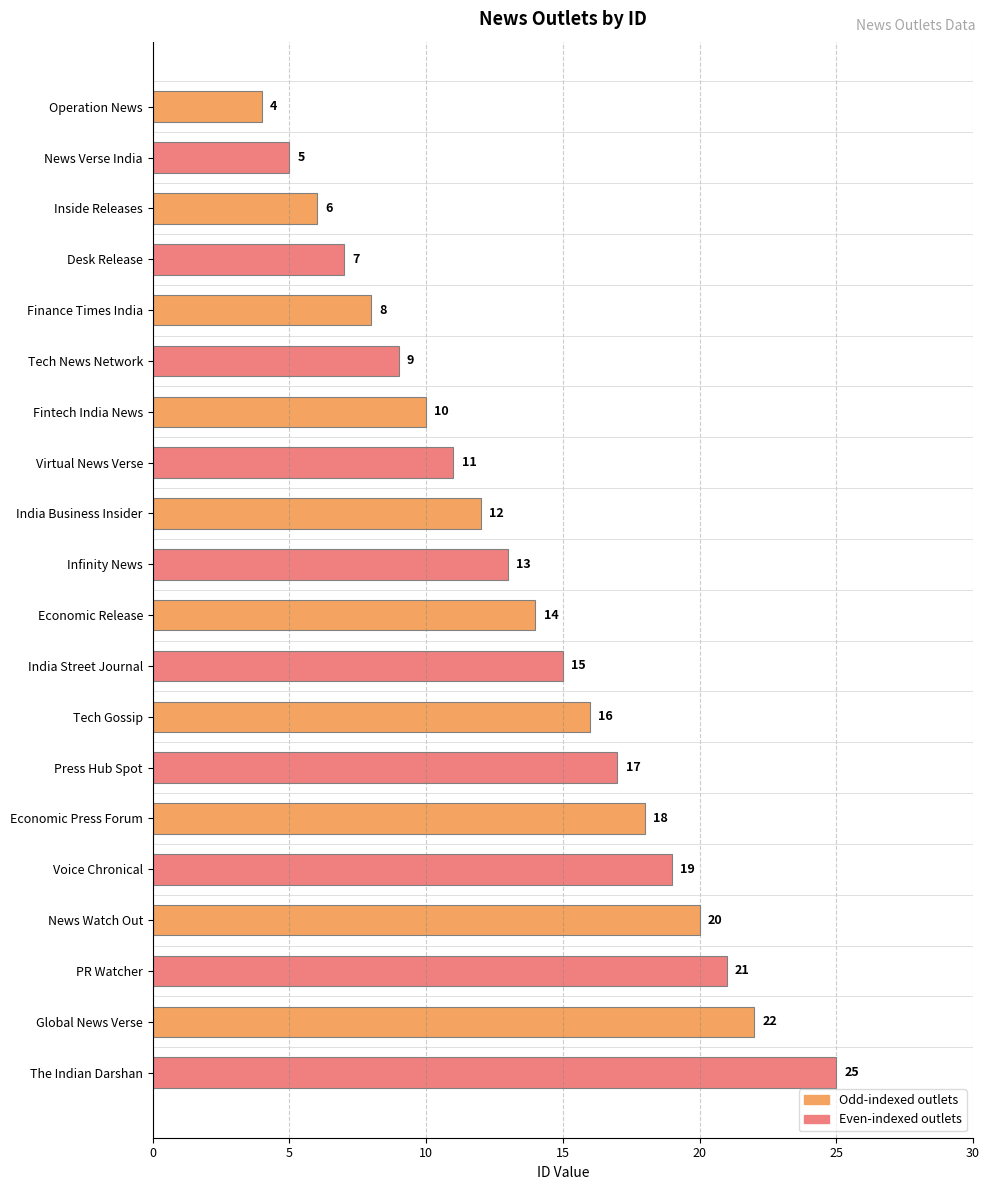

Rank the categories by value from highest to lowest.

The Indian Darshan, Global News Verse, PR Watcher, News Watch Out, Voice Chronical, Economic Press Forum, Press Hub Spot, Tech Gossip, India Street Journal, Economic Release, Infinity News, India Business Insider, Virtual News Verse, Fintech India News, Tech News Network, Finance Times India, Desk Release, Inside Releases, News Verse India, Operation News